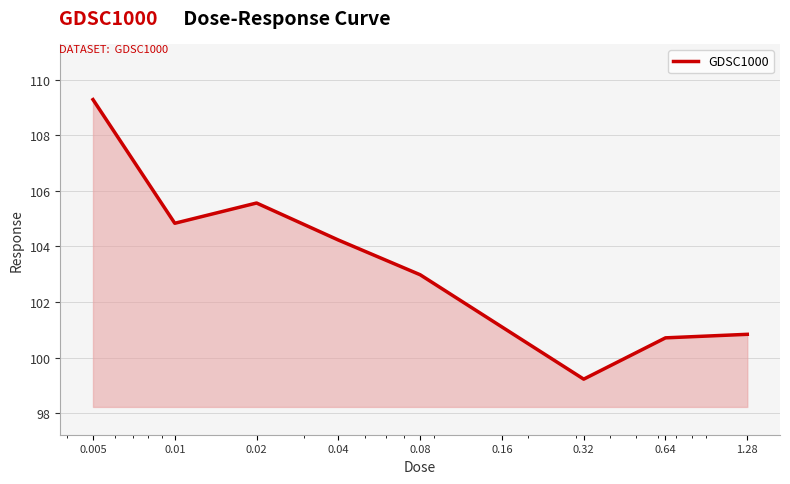

How many series are shown in this chart?

1